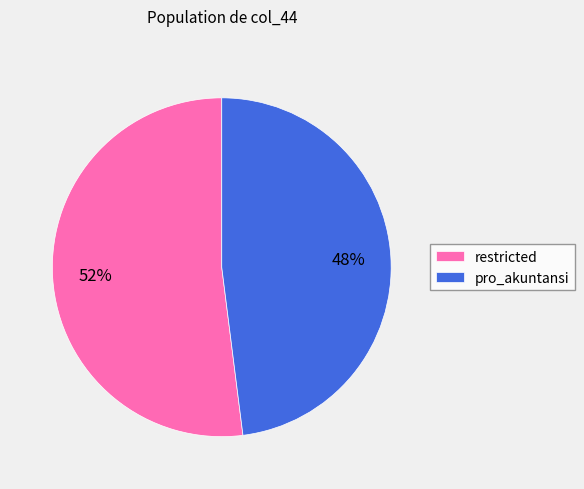

Which category accounts for the majority?

restricted